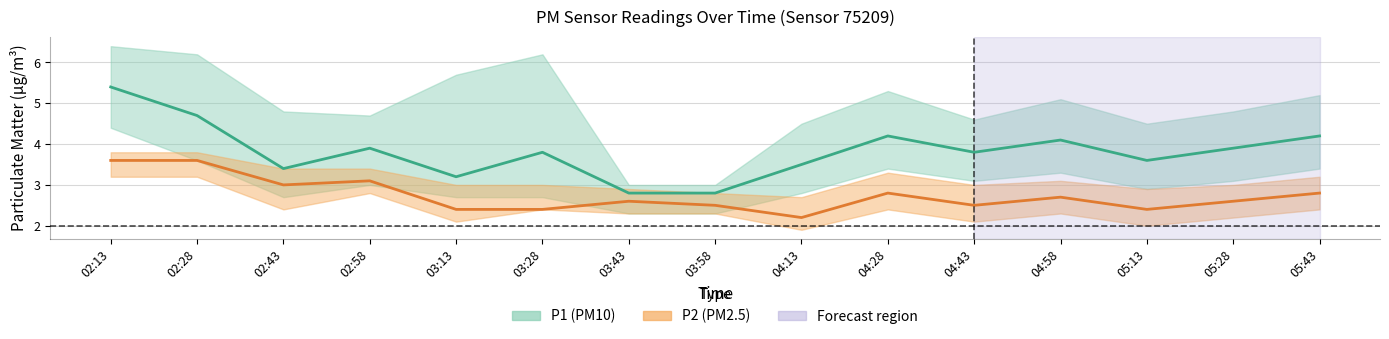

Reading left to right, transcribe all the data shown in this chart.

P1: 02:13=5.4	02:28=4.7	02:43=3.4	02:58=3.9	03:13=3.2	03:28=3.8	03:43=2.8	03:58=2.8	04:13=3.5	04:28=4.2	04:43=3.8	04:58=4.1	05:13=3.6	05:28=3.9	05:43=4.2
P1_upper: 02:13=6.4	02:28=6.2	02:43=4.8	02:58=4.7	03:13=5.7	03:28=6.2	03:43=3.0	03:58=3.0	04:13=4.5	04:28=5.3	04:43=4.6	04:58=5.1	05:13=4.5	05:28=4.8	05:43=5.2
P1_lower: 02:13=4.4	02:28=3.6	02:43=2.7	02:58=3.0	03:13=2.7	03:28=2.7	03:43=2.3	03:58=2.3	04:13=2.8	04:28=3.4	04:43=3.1	04:58=3.3	05:13=2.9	05:28=3.1	05:43=3.4
P2: 02:13=3.6	02:28=3.6	02:43=3.0	02:58=3.1	03:13=2.4	03:28=2.4	03:43=2.6	03:58=2.5	04:13=2.2	04:28=2.8	04:43=2.5	04:58=2.7	05:13=2.4	05:28=2.6	05:43=2.8
P2_upper: 02:13=3.8	02:28=3.8	02:43=3.4	02:58=3.4	03:13=3.0	03:28=3.0	03:43=2.9	03:58=2.8	04:13=2.7	04:28=3.3	04:43=3.0	04:58=3.1	05:13=2.9	05:28=3.0	05:43=3.2
P2_lower: 02:13=3.2	02:28=3.2	02:43=2.4	02:58=2.8	03:13=2.1	03:28=2.4	03:43=2.3	03:58=2.3	04:13=1.9	04:28=2.4	04:43=2.1	04:58=2.3	05:13=2.0	05:28=2.2	05:43=2.4